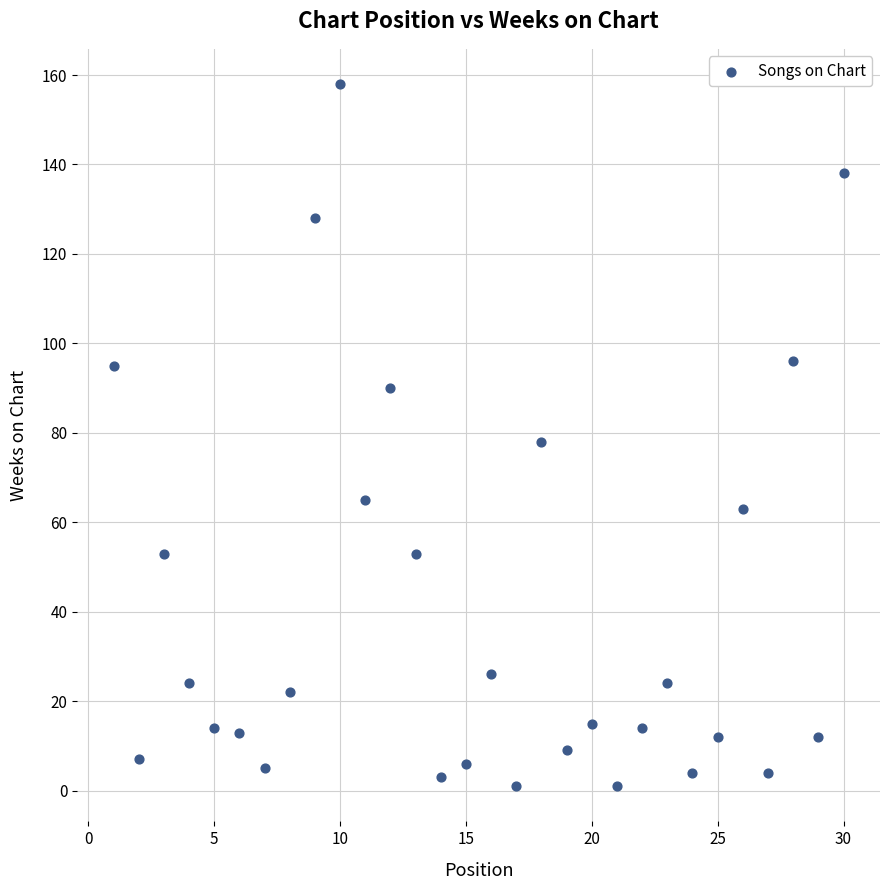

What is the range of Y values (max minus min)?

157